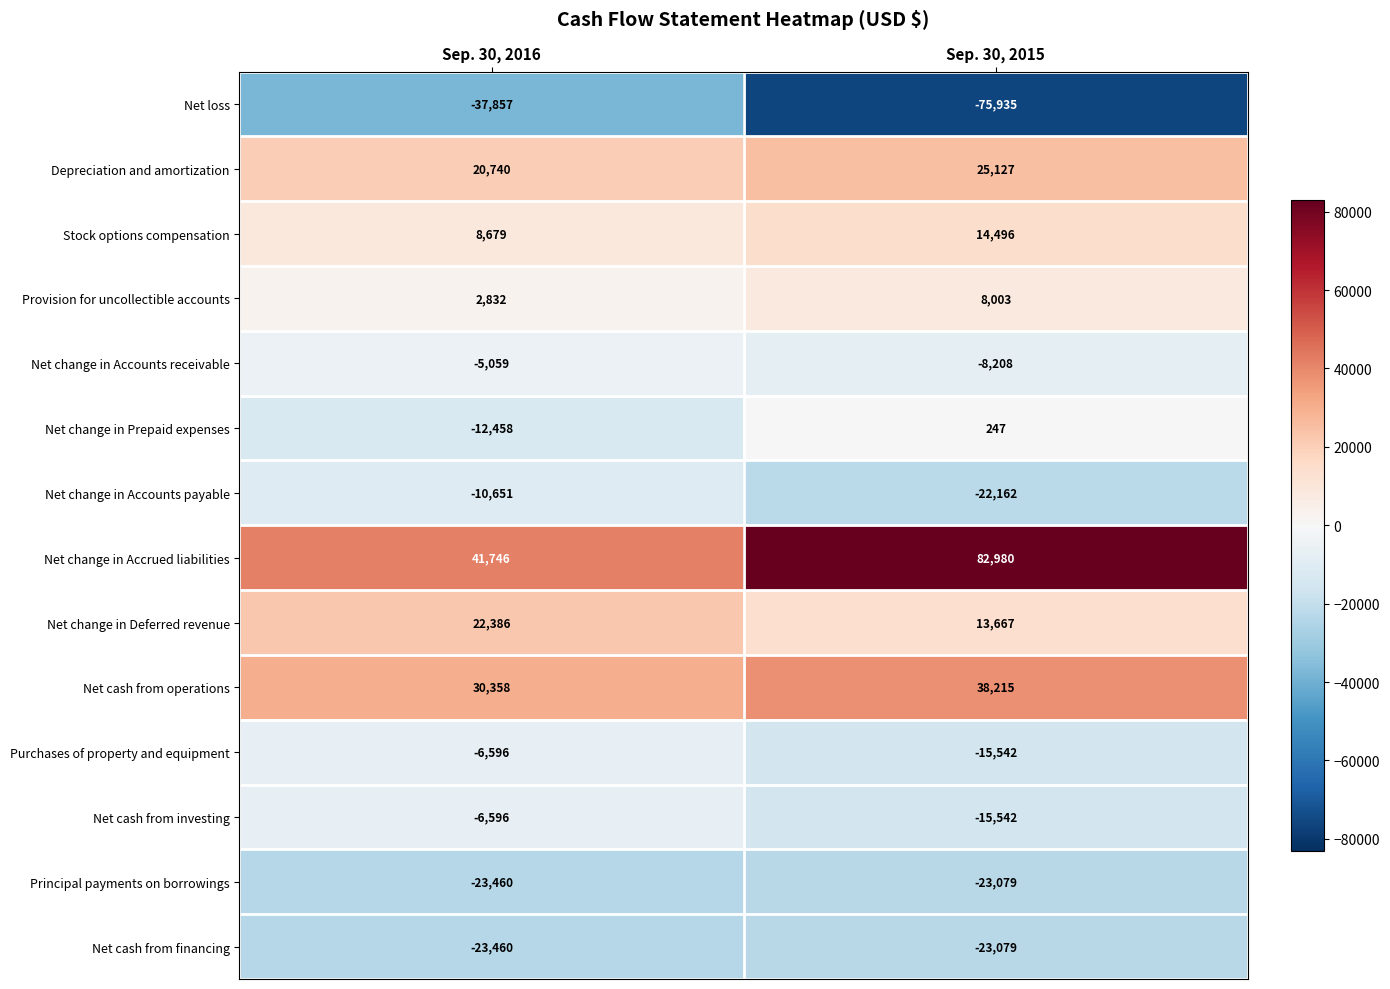

Which category has the highest value across all series?

Sep. 30, 2015